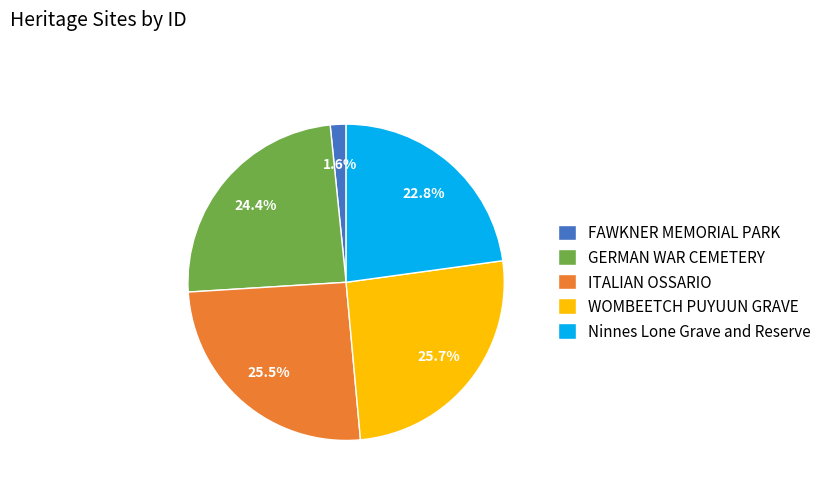

Does FAWKNER MEMORIAL PARK account for over 50% of the chart?

No